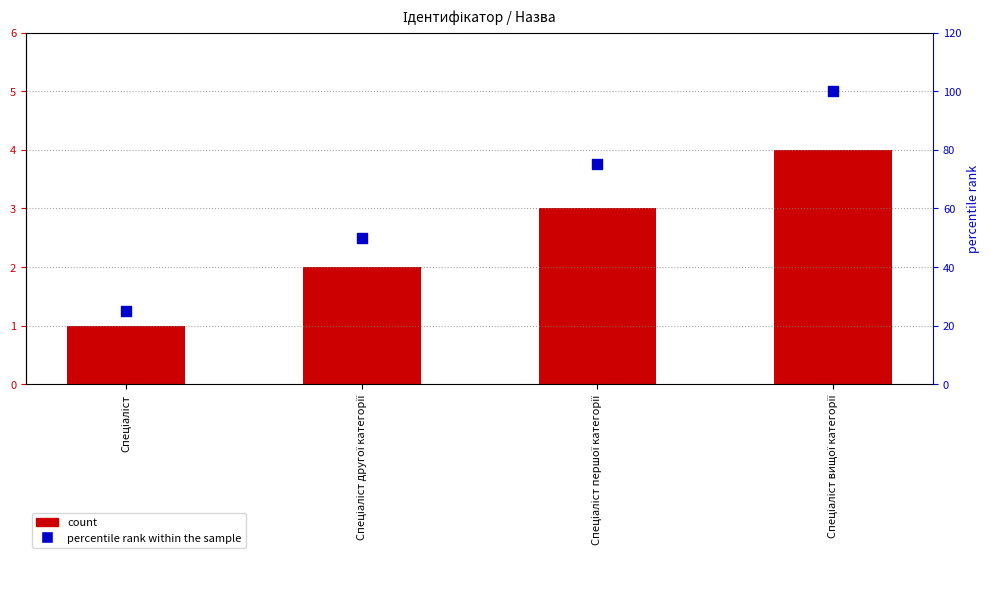

Which series has the largest Y range (max minus min)?

percentile rank within the sample